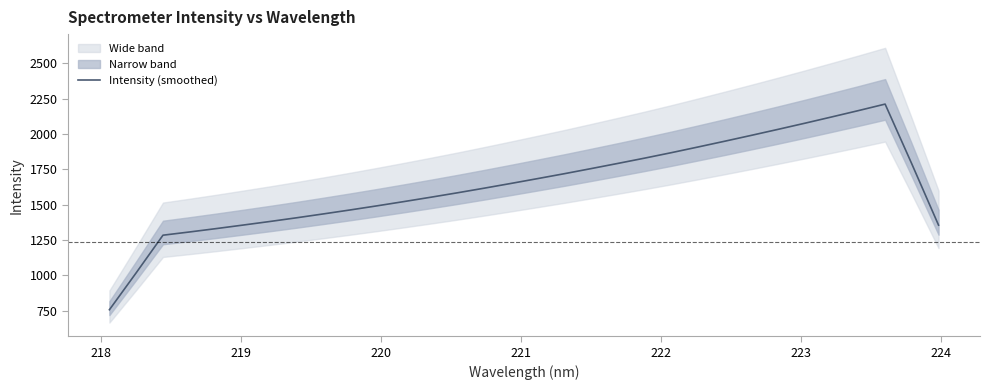

True or false: the data has more than 1 interior local peaks.

False